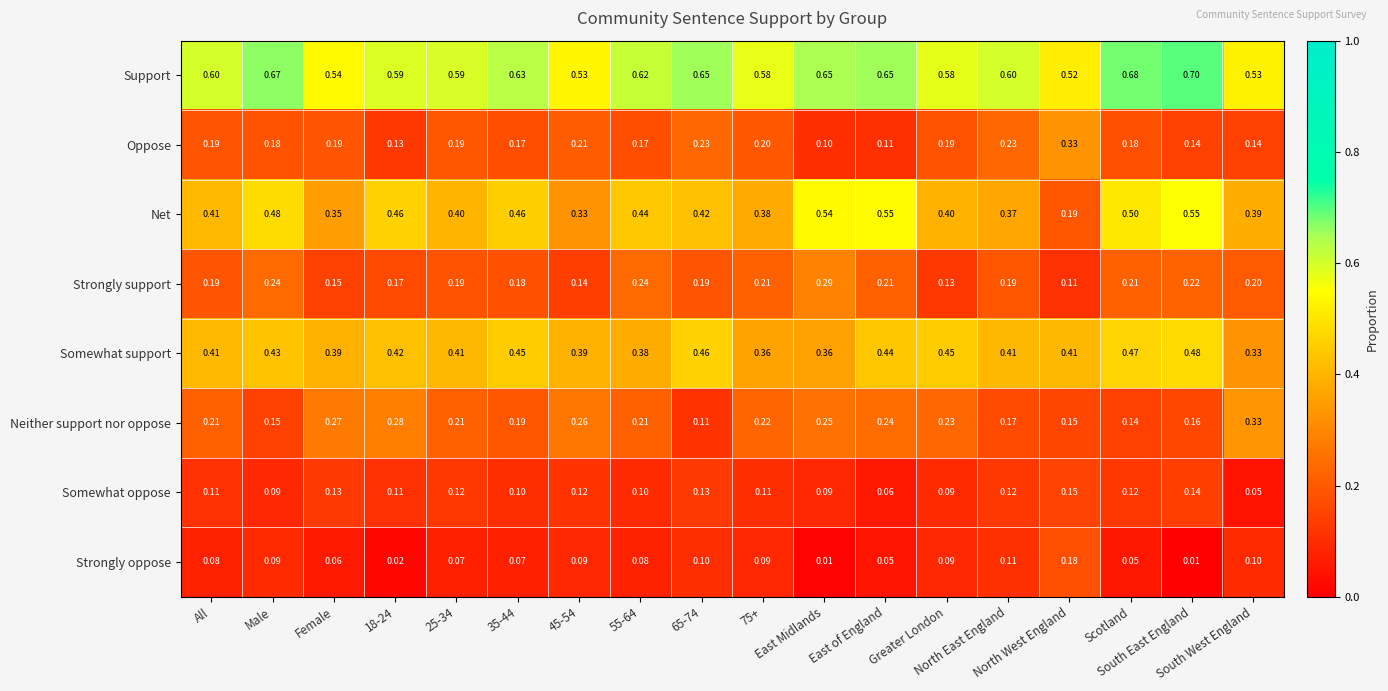

Which series has the largest total across all categories?

Support